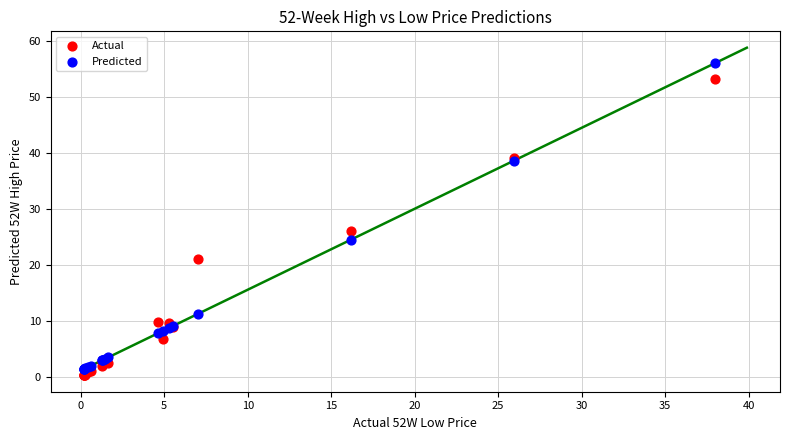

In the Predicted series, what Y value is closest to 28?

24.5